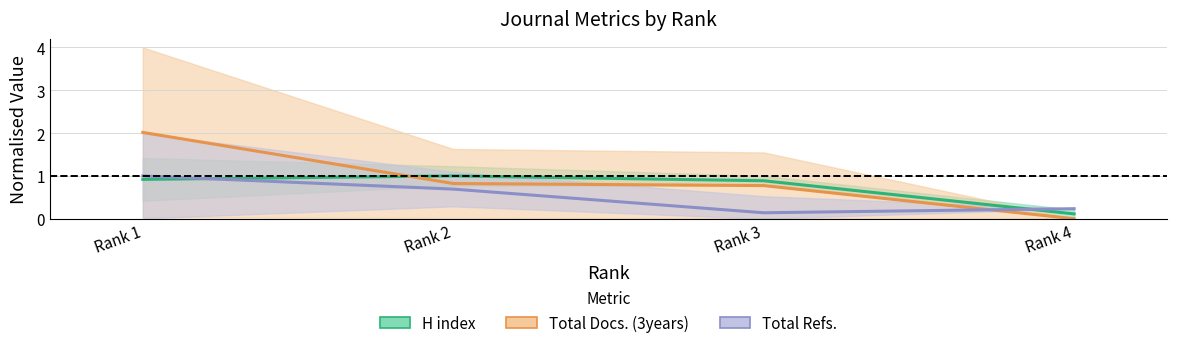

Reading left to right, what are all the values shown in this chart?

H index: 0.9	1.0	0.9	0.1
Total Docs. (3years): 2.0	0.8	0.8	0.0
Total Refs.: 1.0	0.7	0.1	0.2